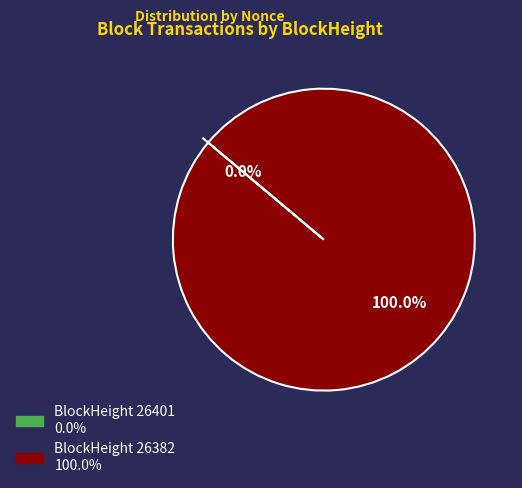

What is the change in value from 26401 to 26382?

+748